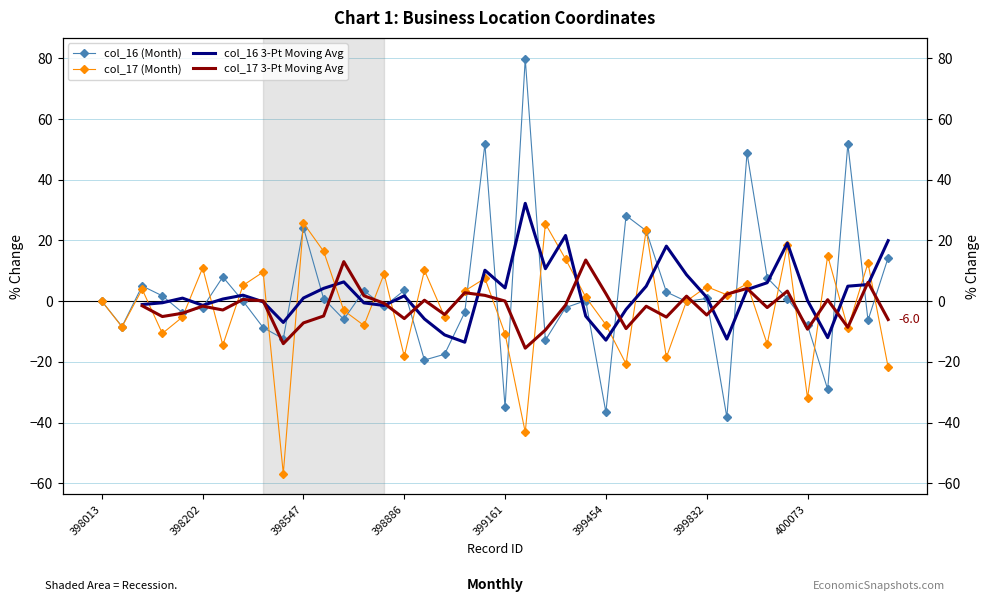

What is the highest value of the col_16 (Month) series?

79.9